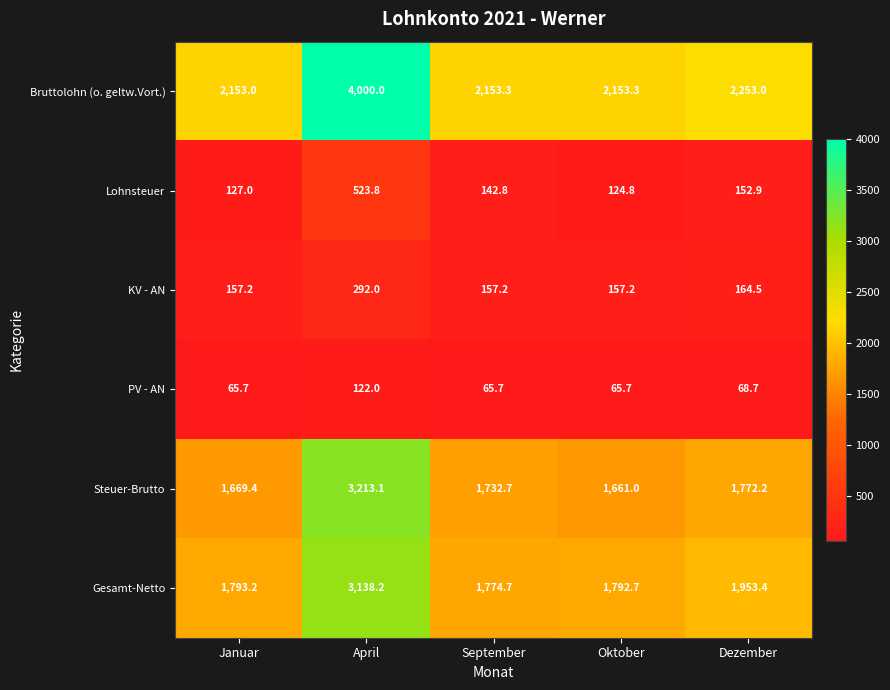

Between Januar and September, which series saw the biggest shift?

Steuer-Brutto